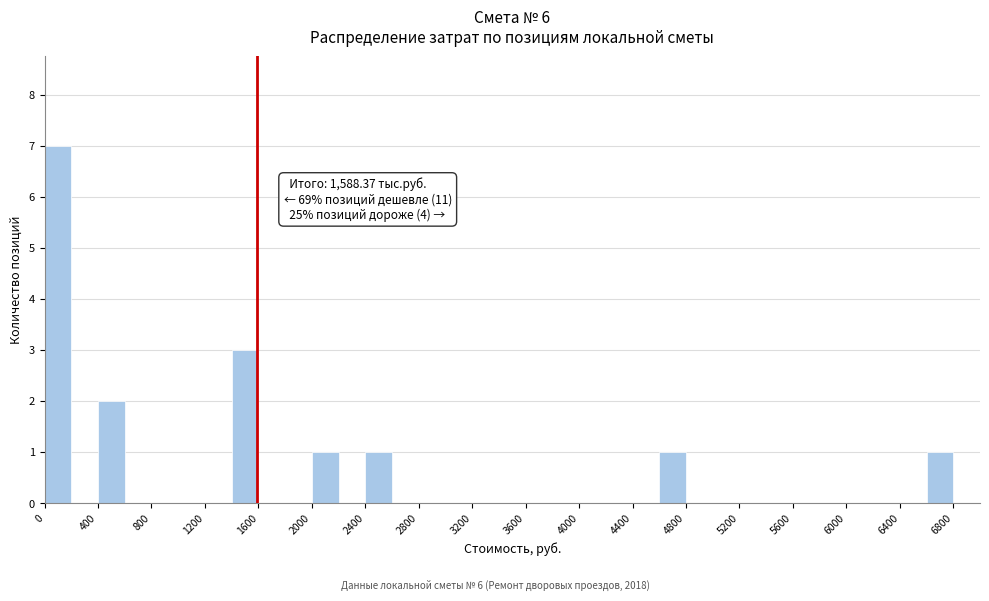

Over which range of the x-axis is the bar tallest?

0 to 200